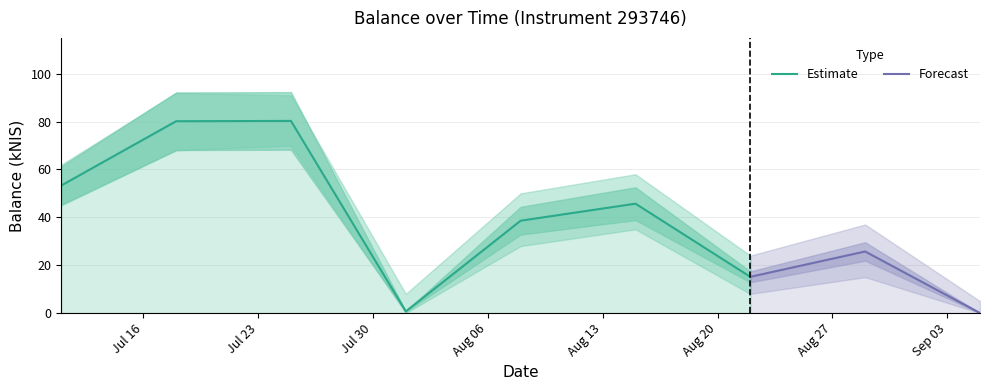

What is the label of the 4th point from the left?

2024-08-01